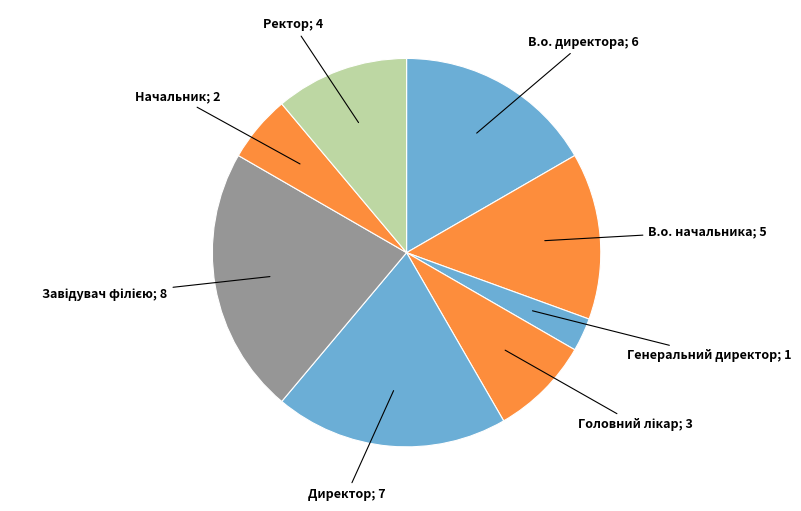

How many segments does this pie chart have?

8